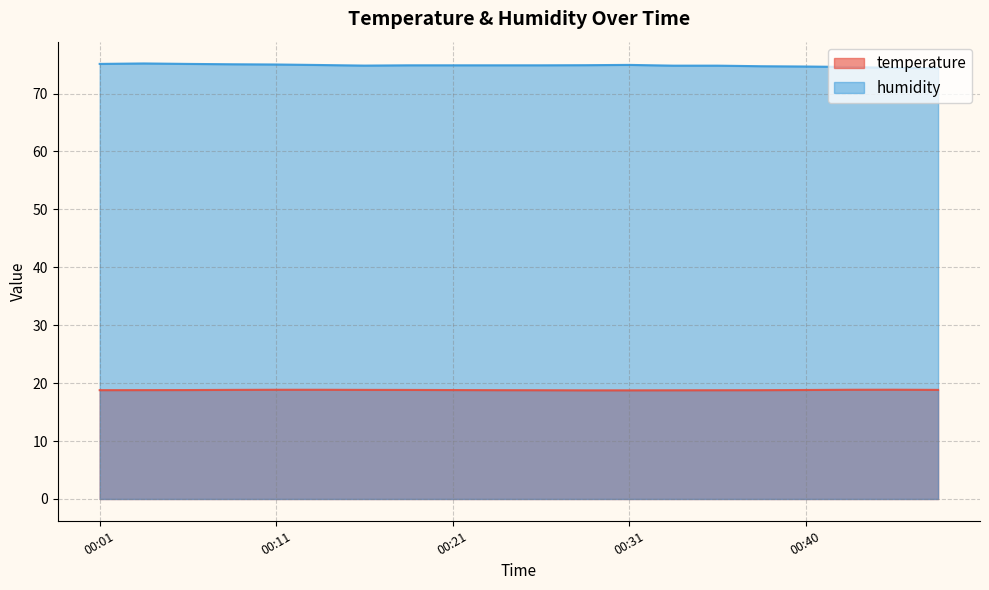

Count the number of data series in this chart.

2